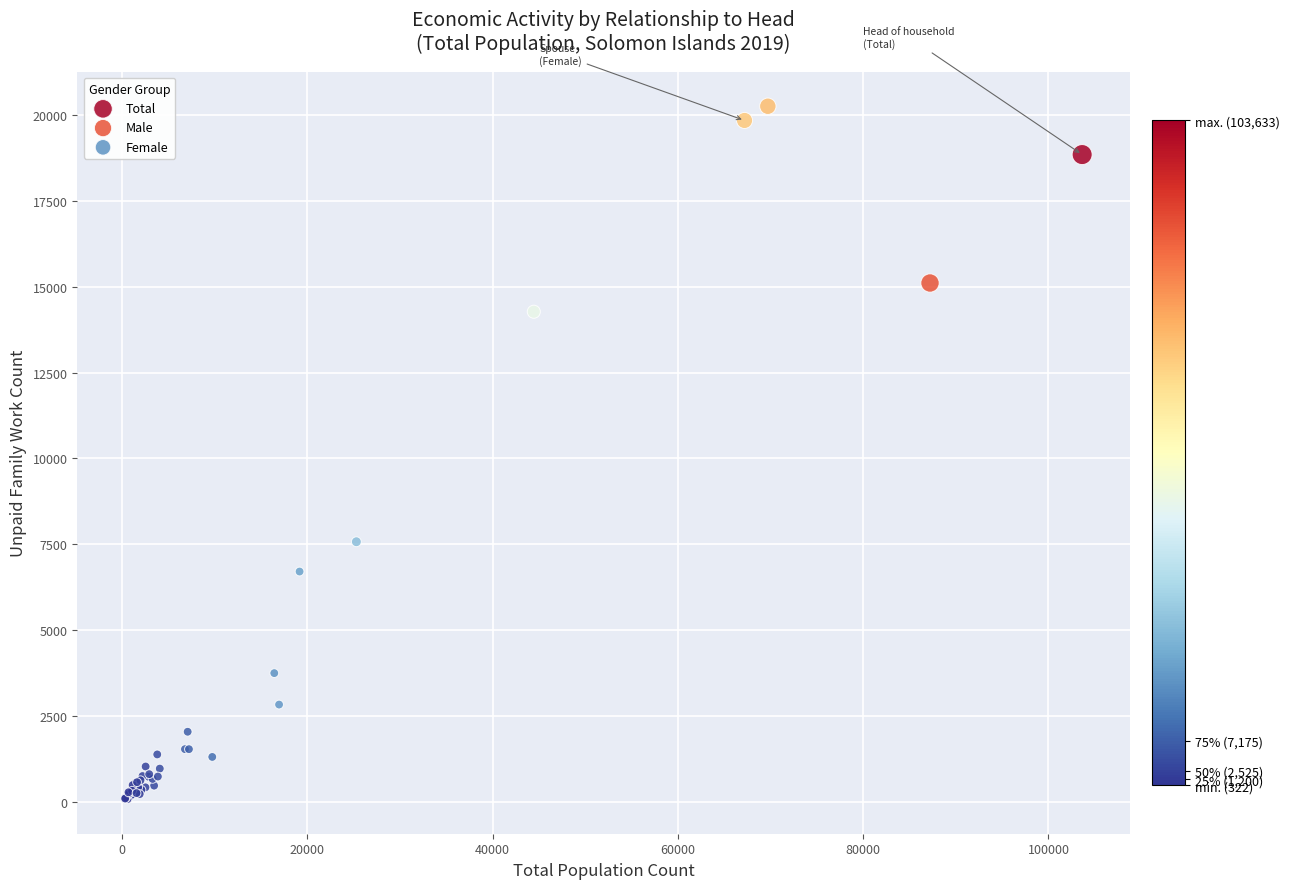

Which series has the widest spread of Y values?

Total